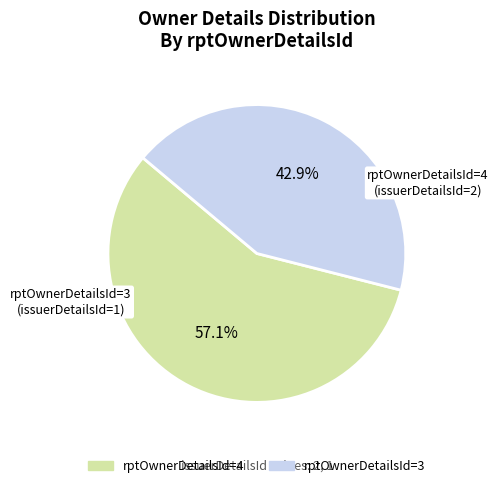

What portion of the pie excludes rptOwnerDetailsId=4?

42.9%